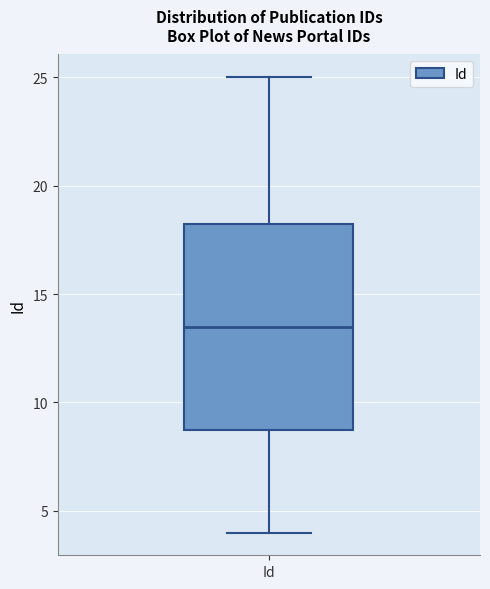

Where does the upper whisker of the box for Id end on the y-axis? The values are not printed on the chart, so give them approximately, as read against the axis.

25.0